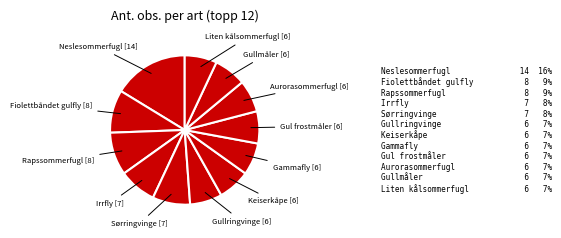

What is the smallest slice in the pie chart?

Gullringvinge